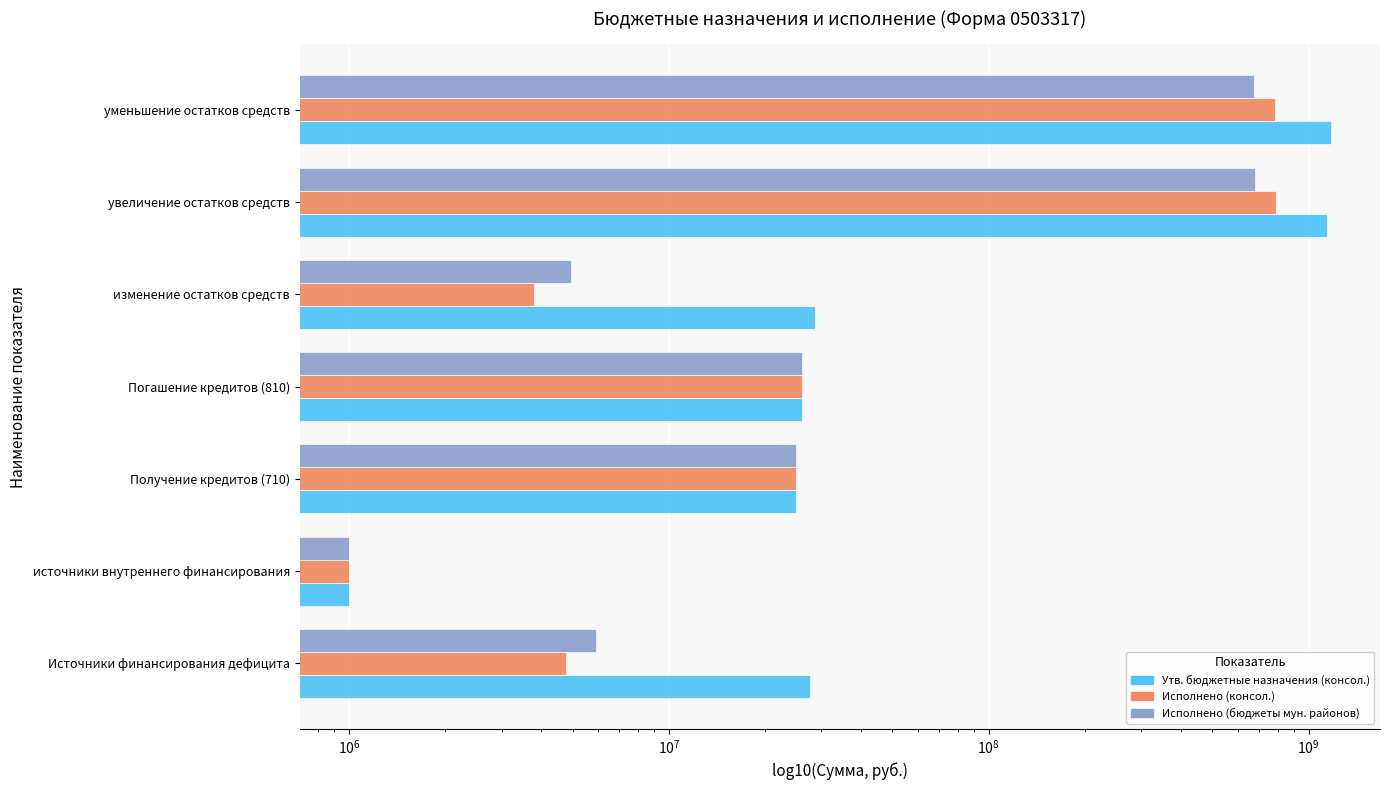

Count the number of data series in this chart.

3